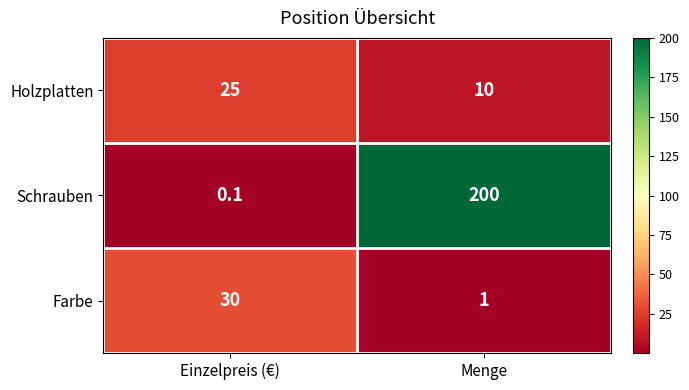

True or false: Holzplatten has a value of 25.0 at Einzelpreis (€).

True